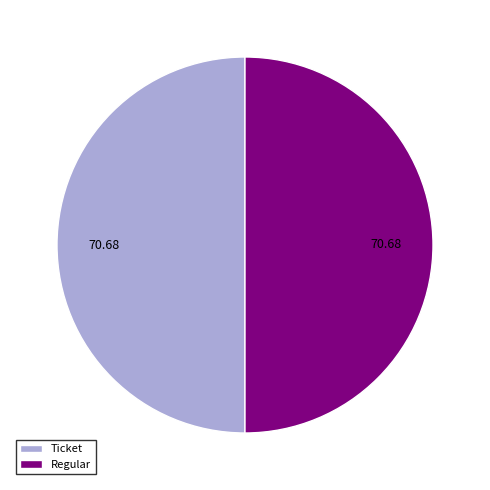

Do Ticket and Regular together represent more than half of the pie?

Yes